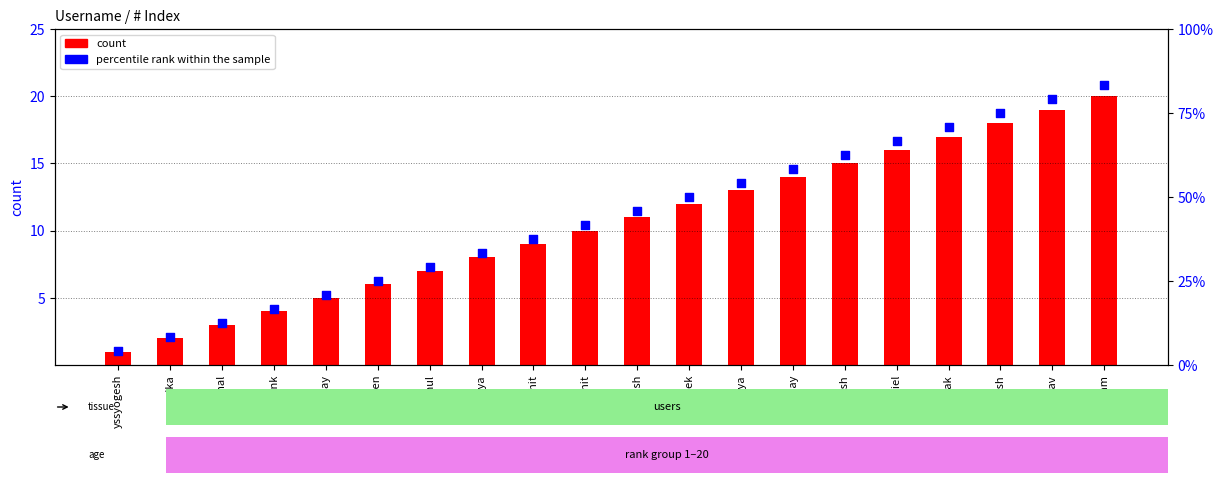

At how many categories does at least one series exceed 24?

15